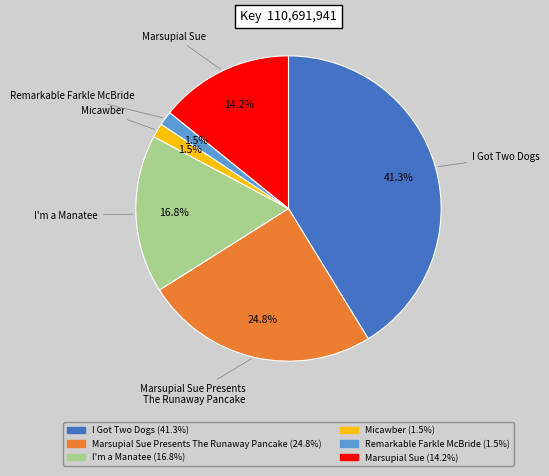

Does any single category account for the majority?

No